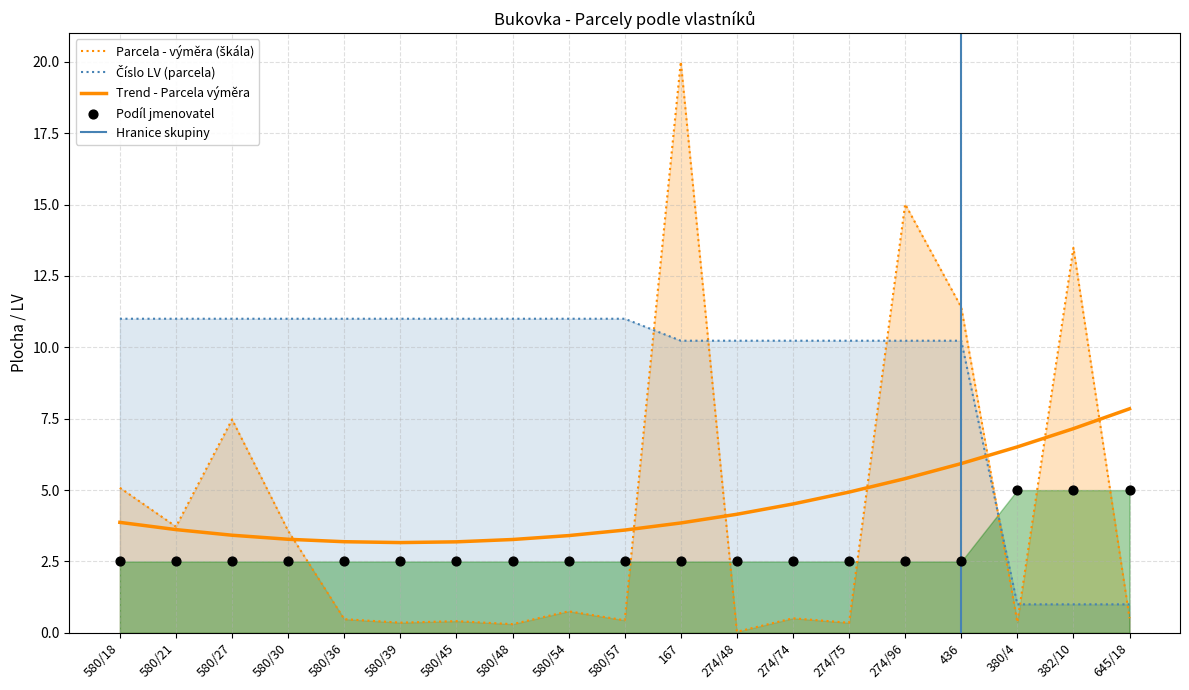

Is the value of Parcela - výměra at 580/27 greater than the value of Podíl jmenovatel at 274/48?

Yes